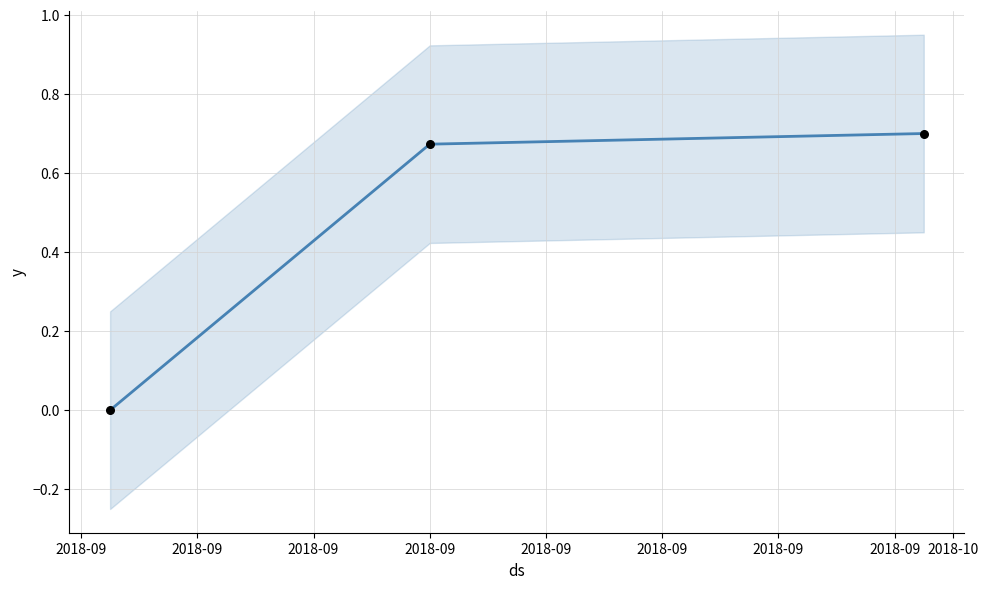

Between 2018-09 and 2018-09, which is larger?

2018-09